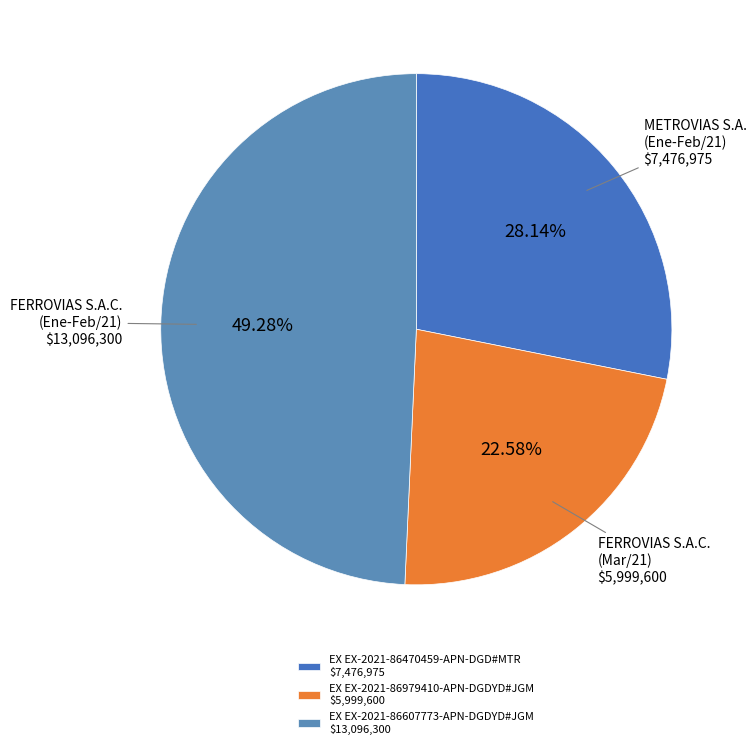

Does METROVIAS S.A. (Ene-Feb/21) $7,476,975 account for over 50% of the chart?

No